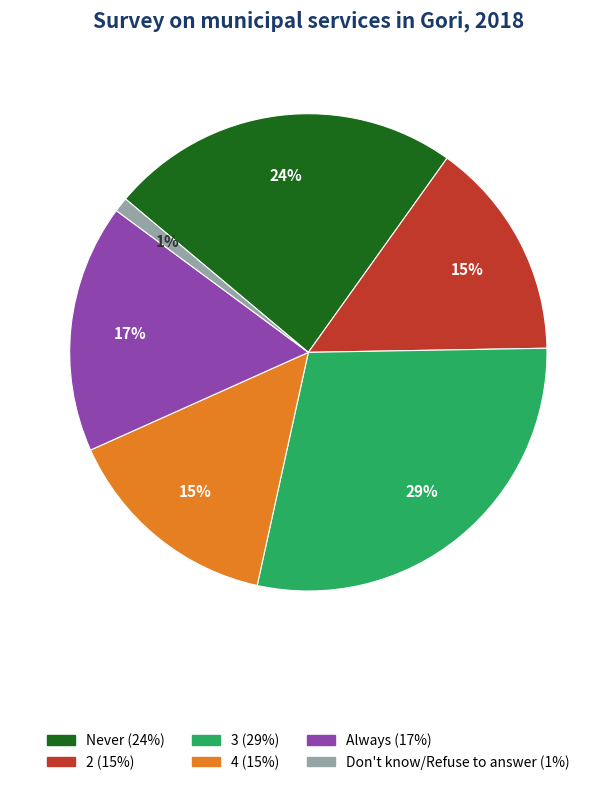

Do Never and 2 together represent more than half of the pie?

No